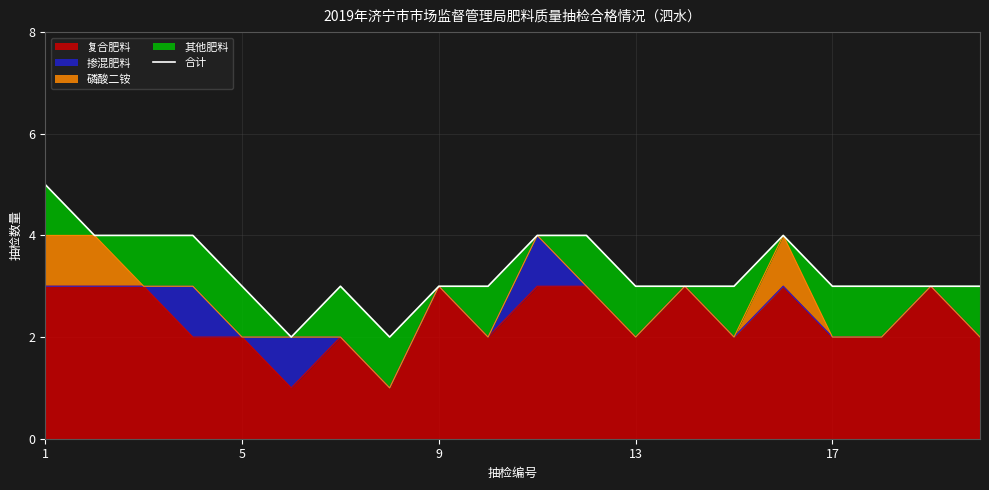

How many lines are shown in the chart?

1